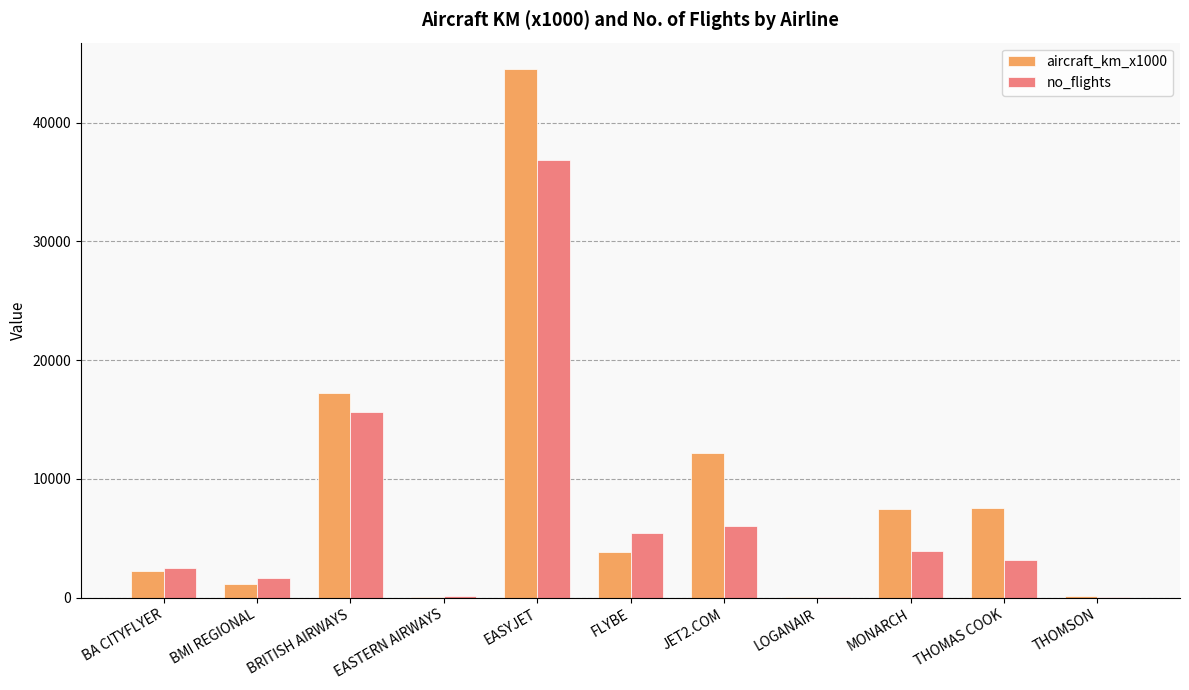

What is the sum of the no_flights values at EASTERN AIRWAYS and THOMAS COOK?

3312